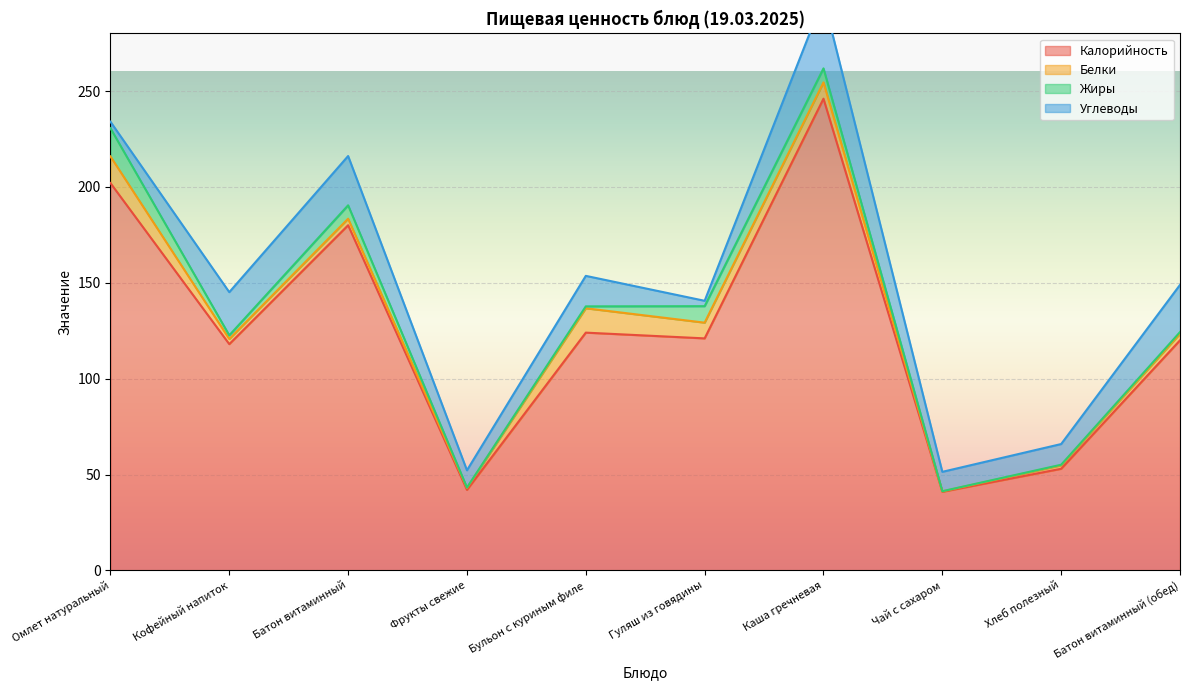

List the series in order of their peak value, lowest first.

Белки, Жиры, Углеводы, Калорийность